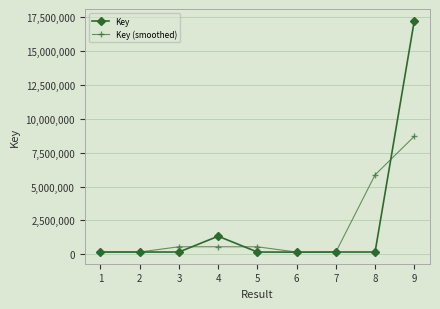

What is the difference between the maximum and second lowest values in the Key (smoothed) series?

8549484.3